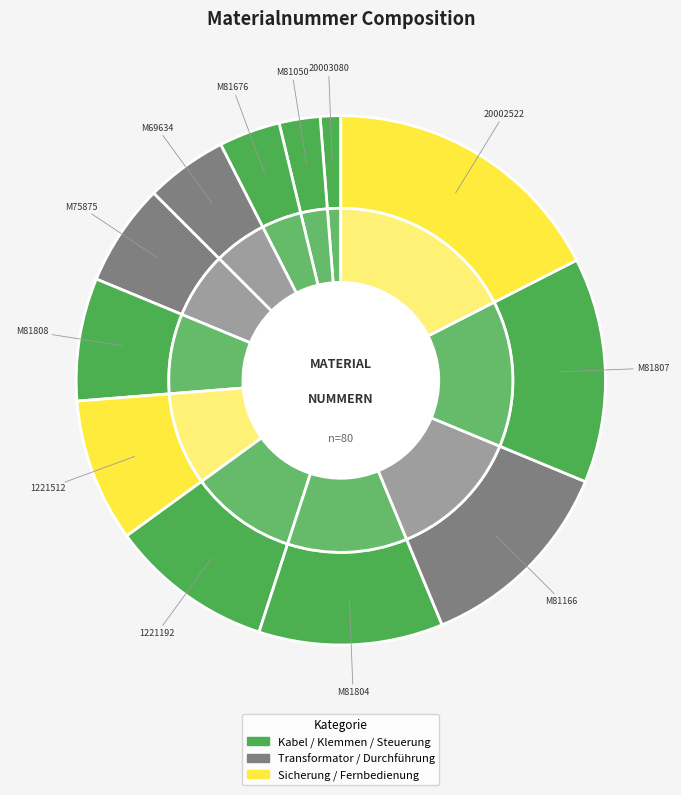

Count the number of slices in the pie.

12